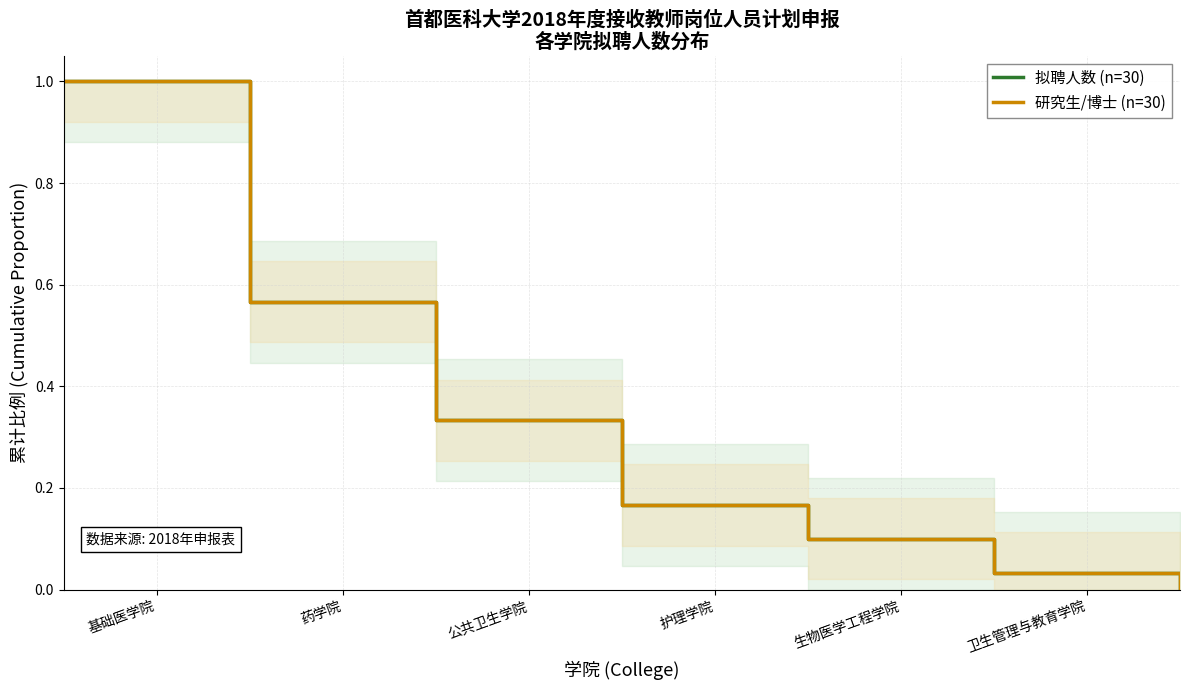

At which category is the sum across all series the highest?

基础医学院